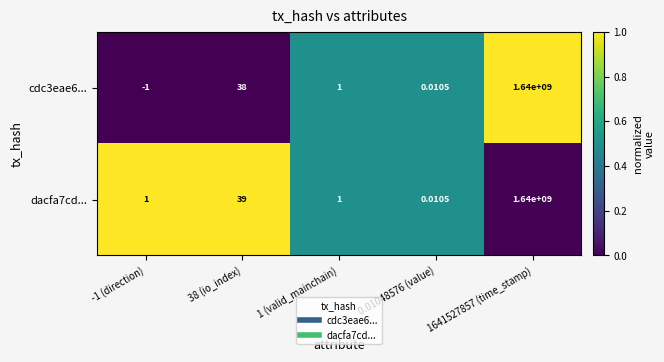

Between 38 (io_index) and 0.01048576 (value), which series saw the biggest shift?

dacfa7cd...